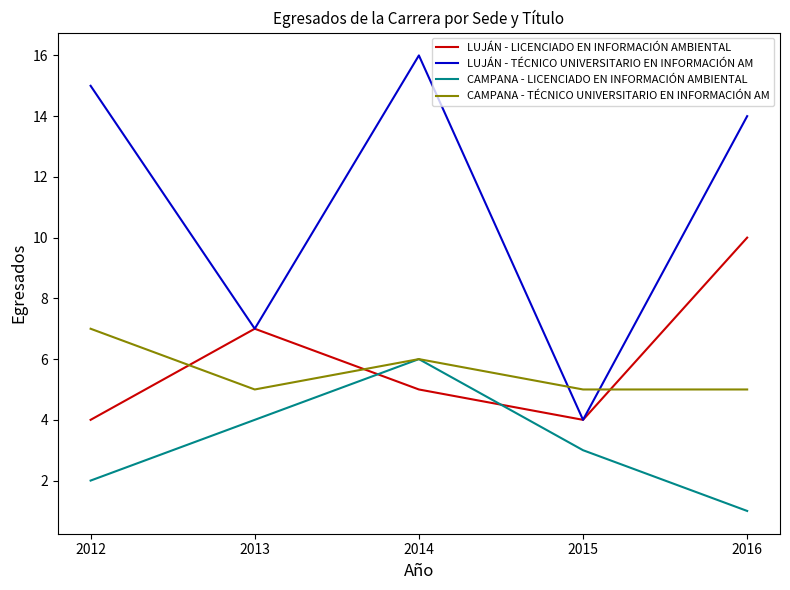

What are all the series names shown in the legend?

LUJÁN - LICENCIADO EN INFORMACIÓN AMBIENTAL, LUJÁN - TÉCNICO UNIVERSITARIO EN INFORMACIÓN AM, CAMPANA - LICENCIADO EN INFORMACIÓN AMBIENTAL, CAMPANA - TÉCNICO UNIVERSITARIO EN INFORMACIÓN AM